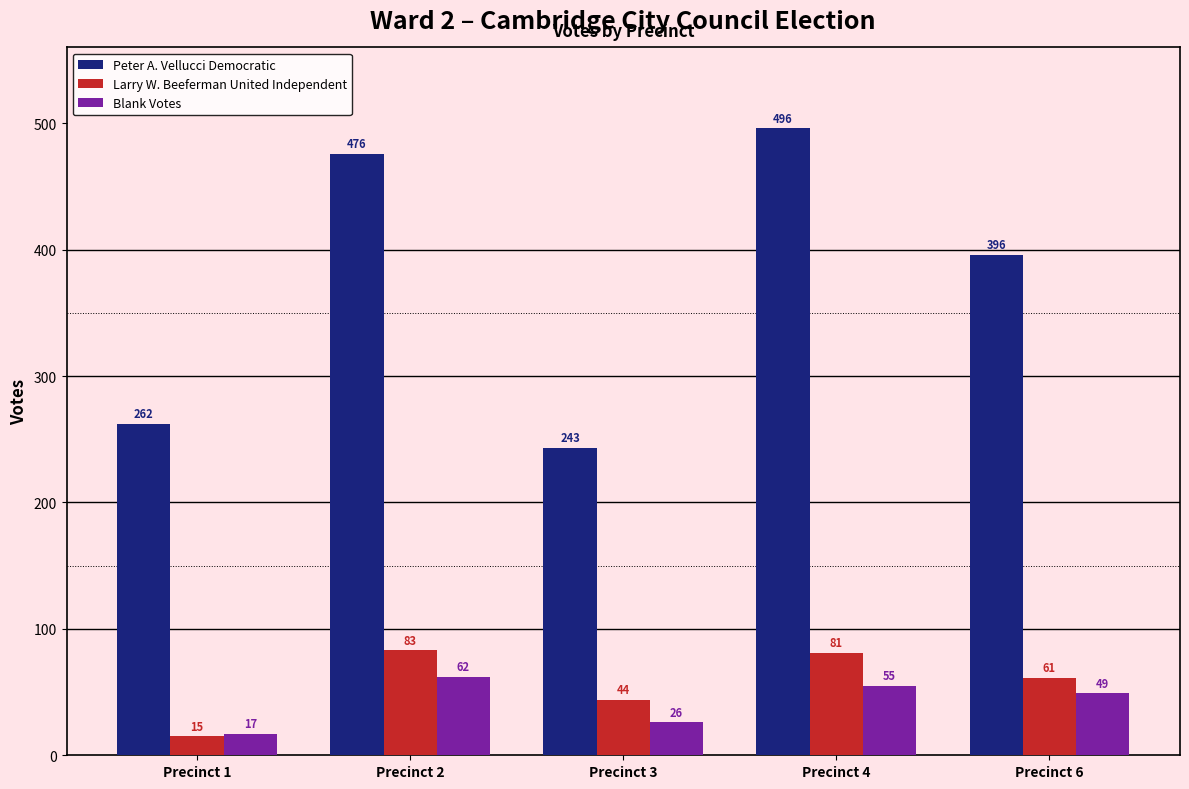

Where does the Larry W. Beeferman United Independent series first go above 61?

Precinct 2